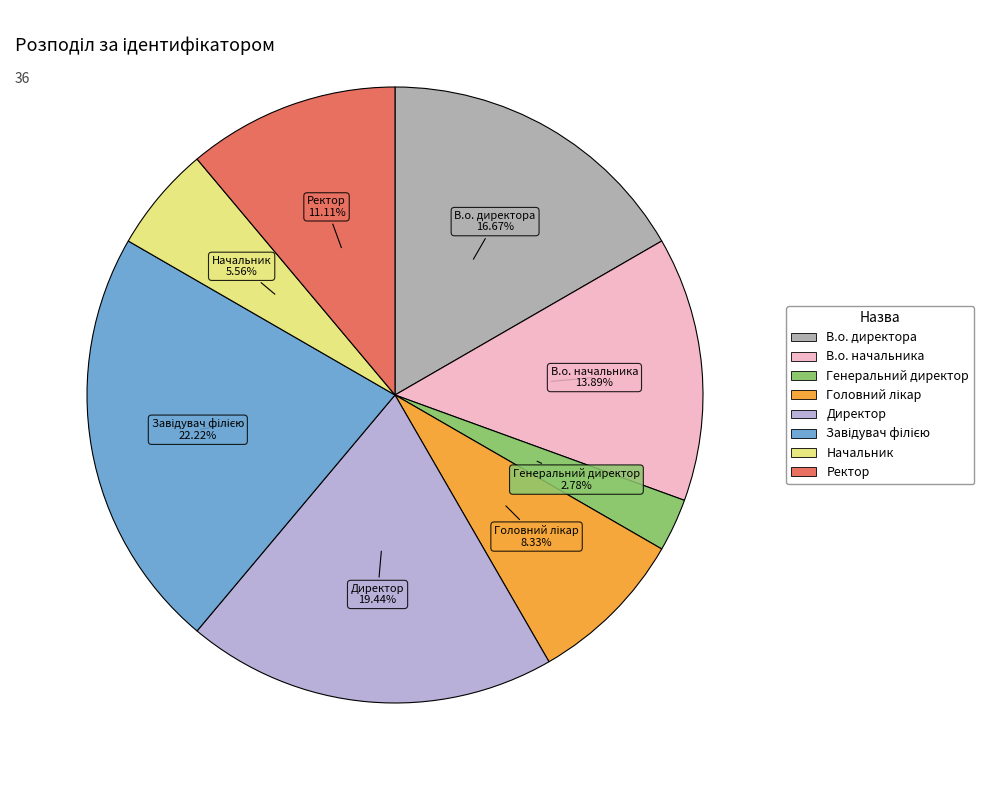

Does Генеральний директор account for over 50% of the chart?

No